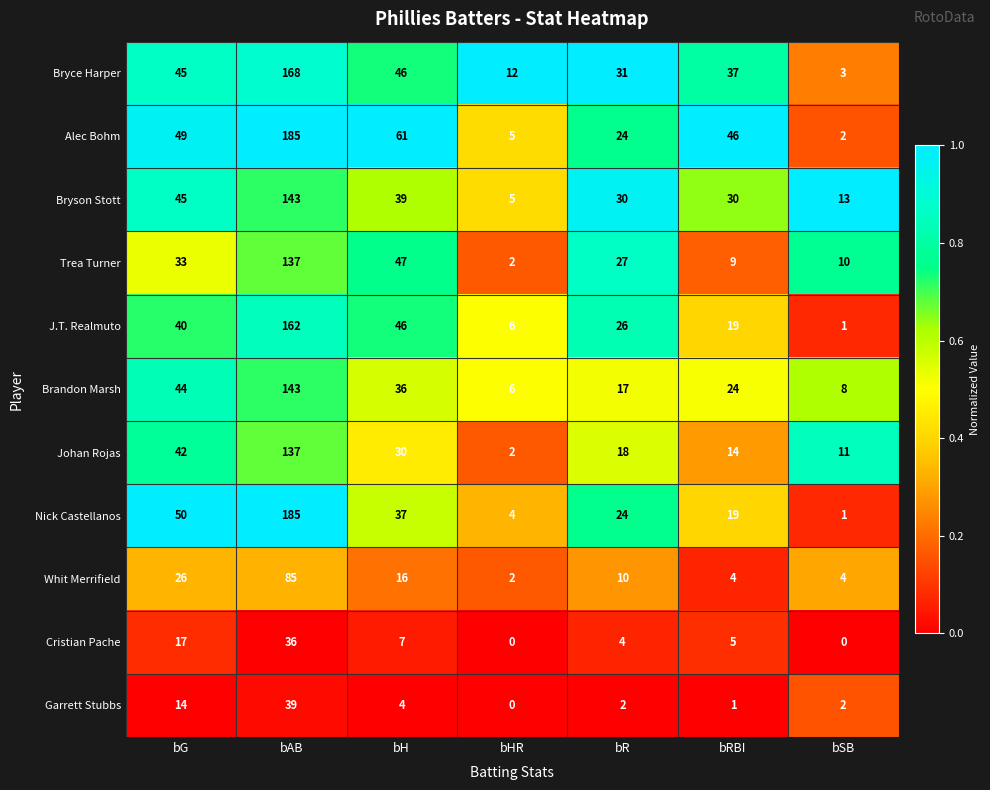

The value of Whit Merrifield at bR is 3. True or false?

False